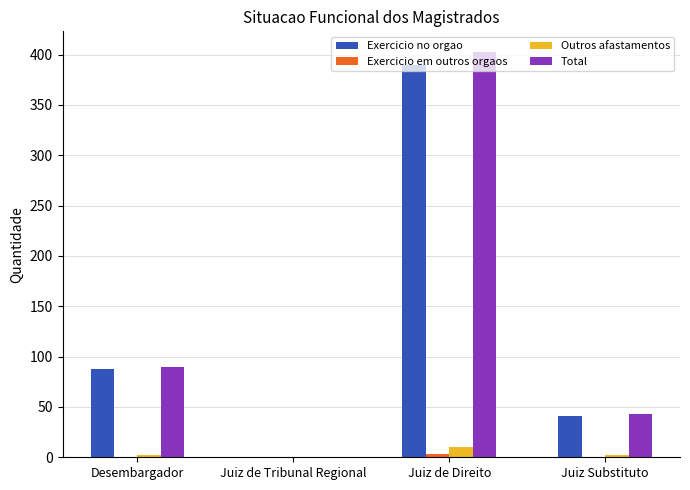

What is the sum of all Total values?

536